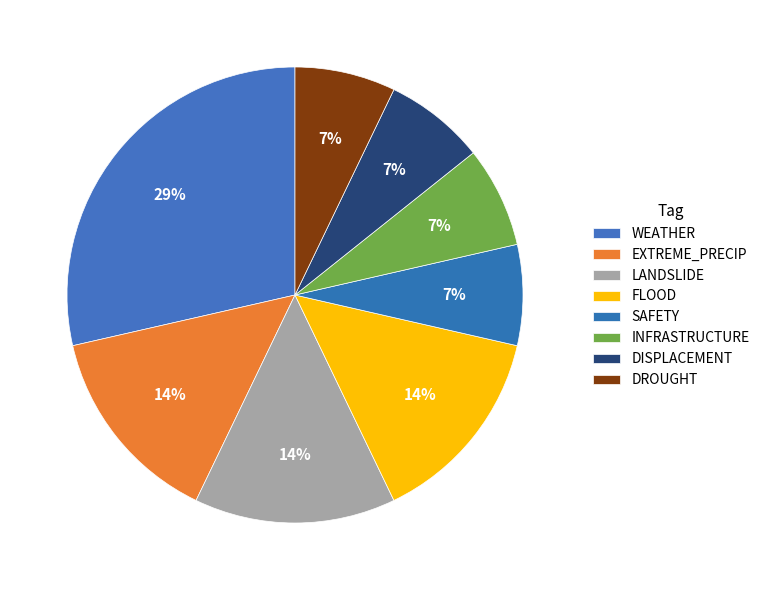

How many segments does this pie chart have?

8